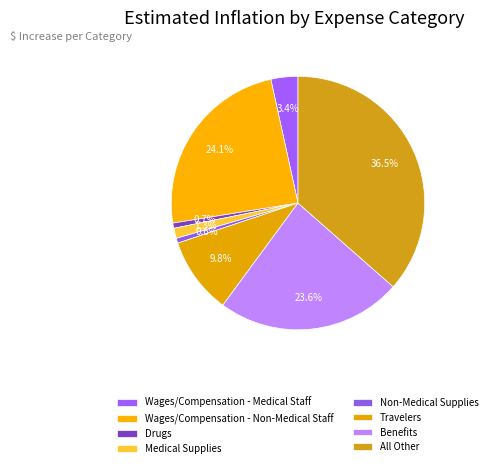

Count the number of slices in the pie.

8